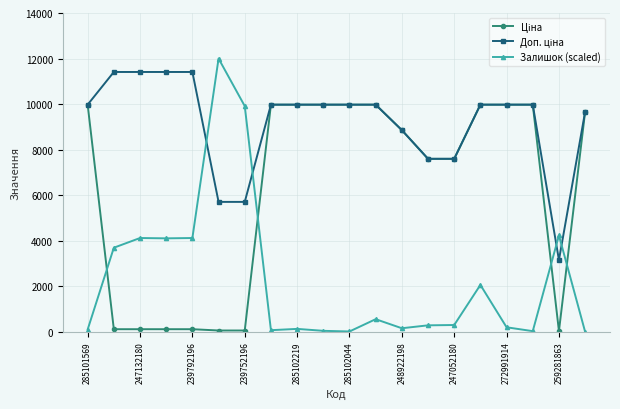

What is the maximum value for Залишок (scaled)?

12000.0